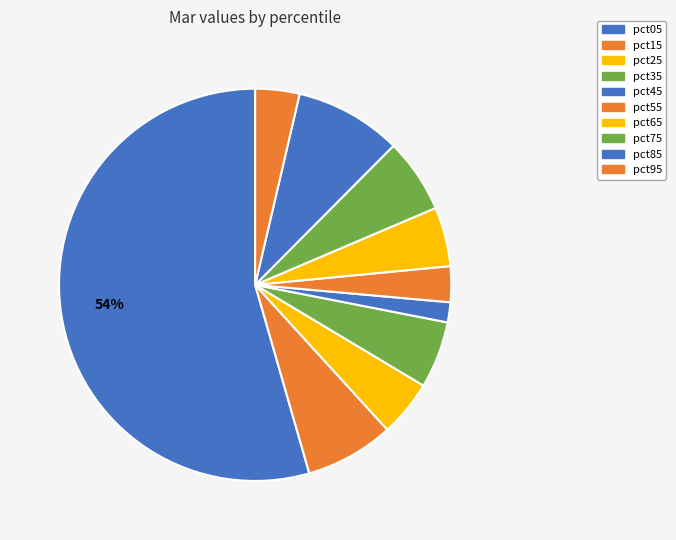

True or false: pct35 accounts for 12% of the total.

False